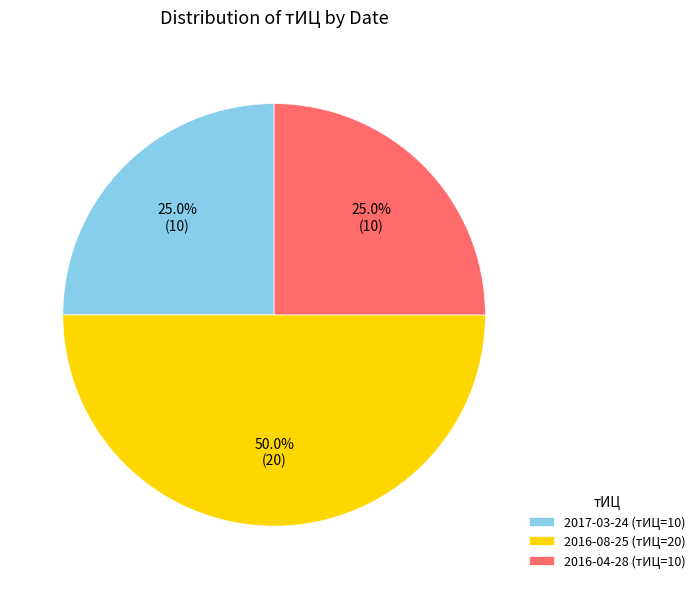

Is 2017-03-24 (тИЦ=10) the majority of the pie?

No